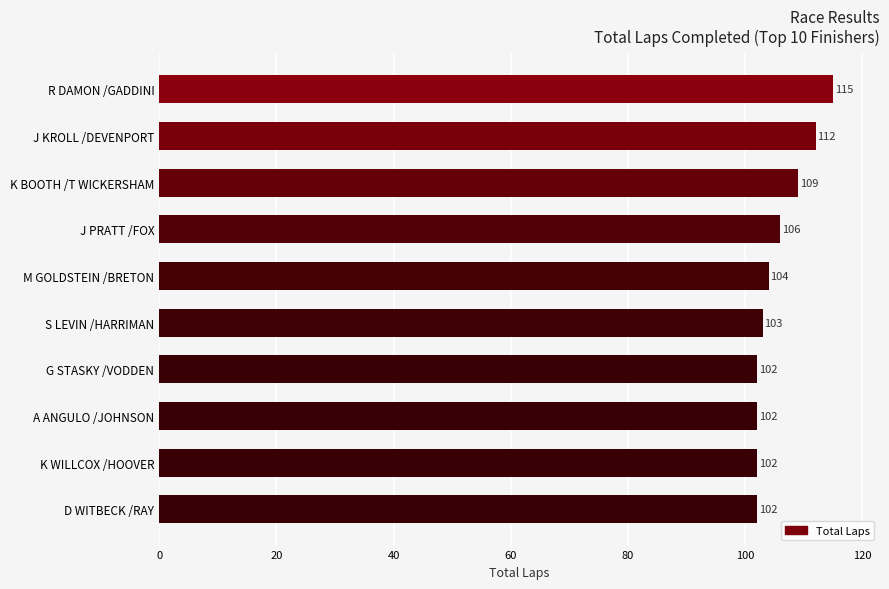

Reading top to bottom, what are all the values shown in this chart?

115	112	109	106	104	103	102	102	102	102